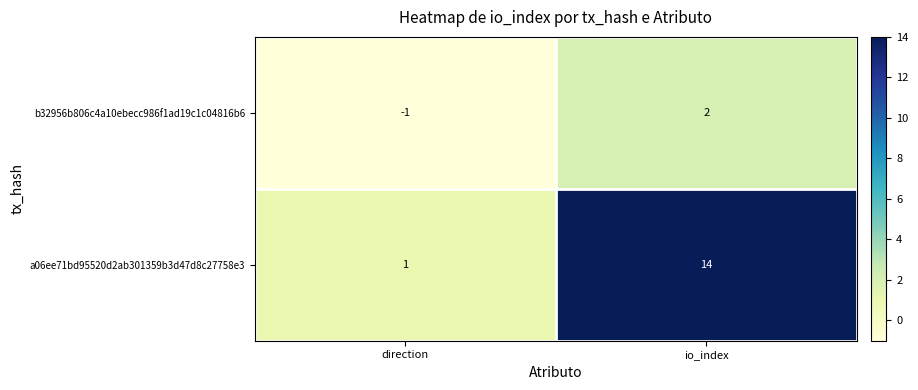

Which series has the widest spread of values?

a06ee71bd95520d2ab301359b3d47d8c27758e3